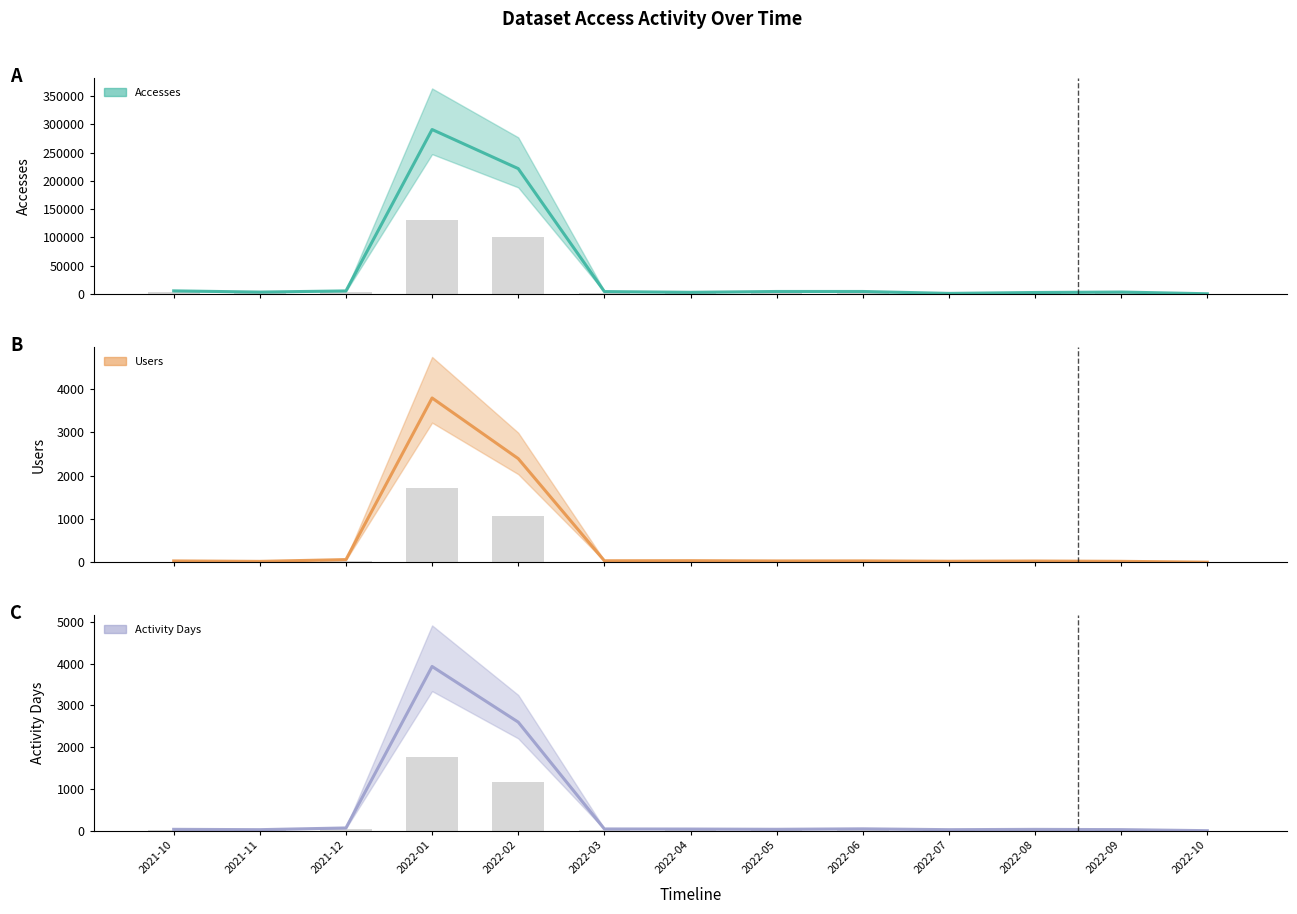

The value of Activity Days at 2022-03 is 62.4. True or false?

False